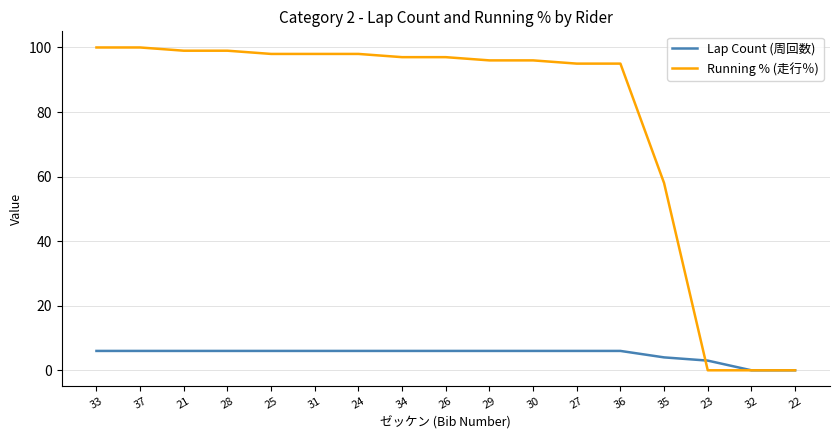

What is the maximum value shown in the chart?

100